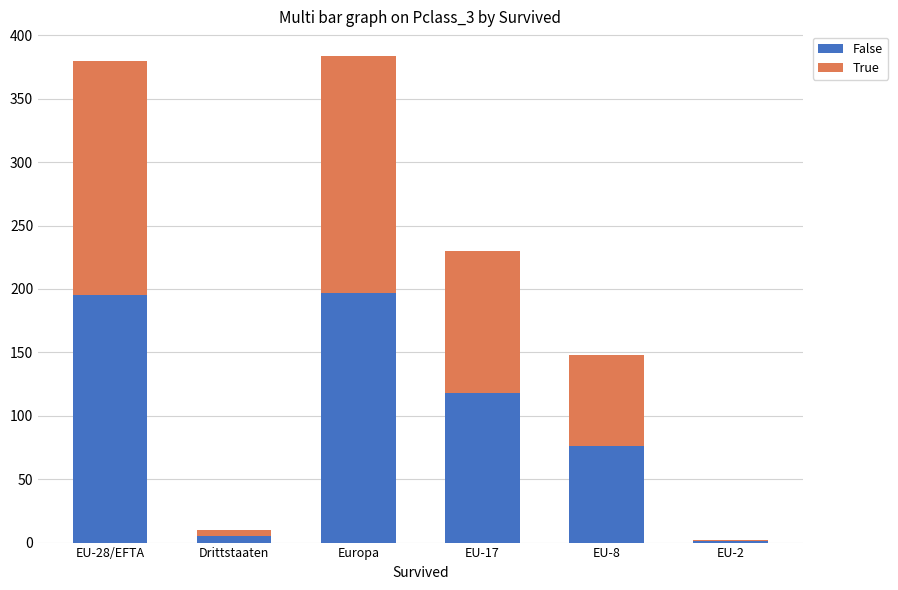

What is the sum of all False values?

592